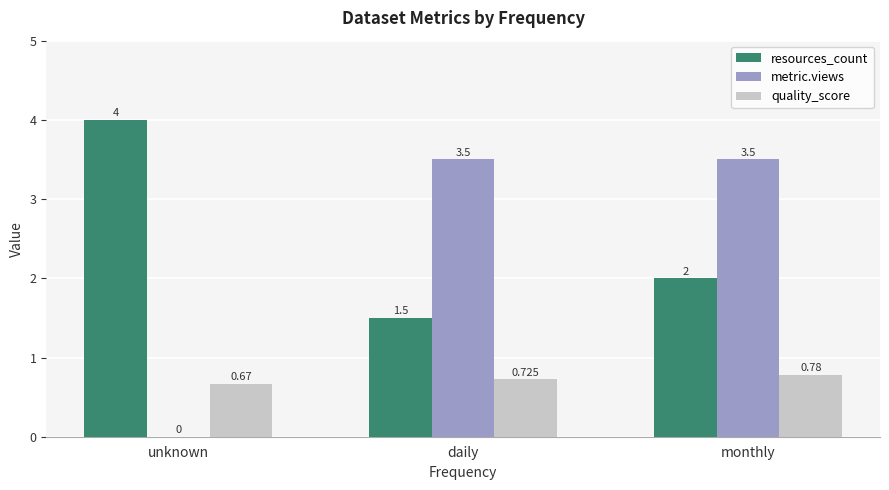

Where does the metric.views series first go above 3?

daily